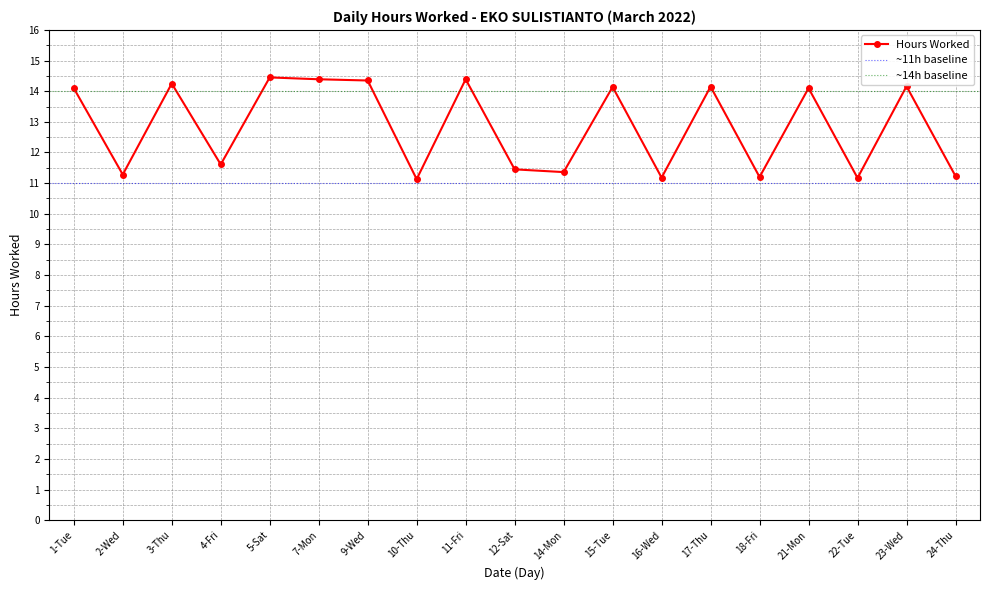

What is the sum of the values at 5-Sat and 3-Thu?

28.7